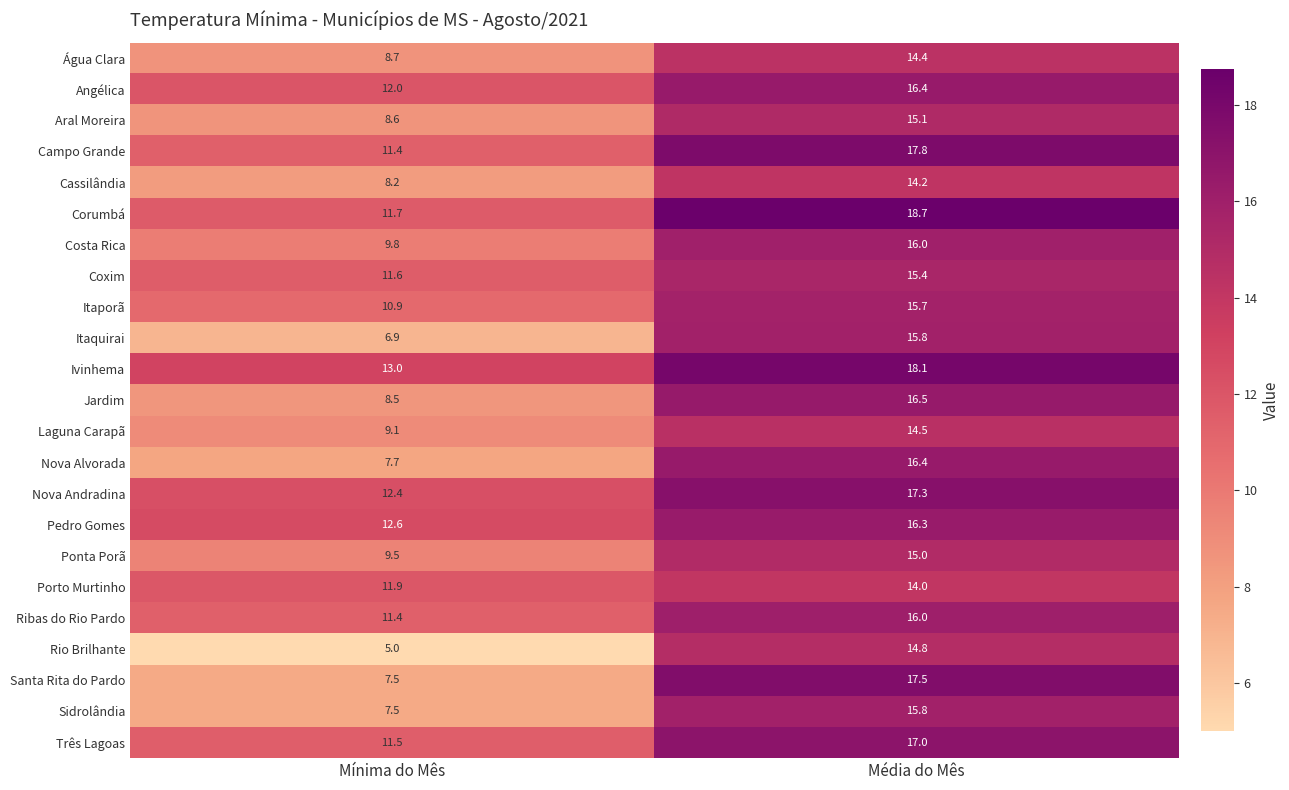

The value of Nova Andradina at Média do Mês is 17.3. True or false?

True